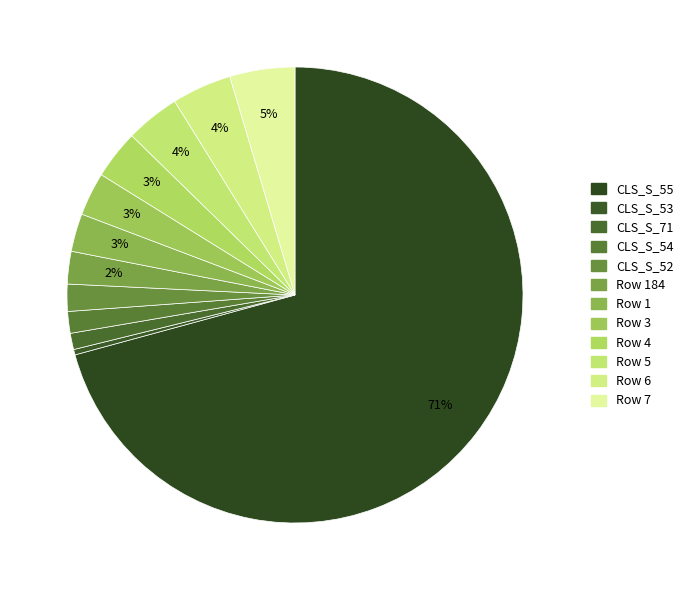

How many slices are in this pie chart?

12